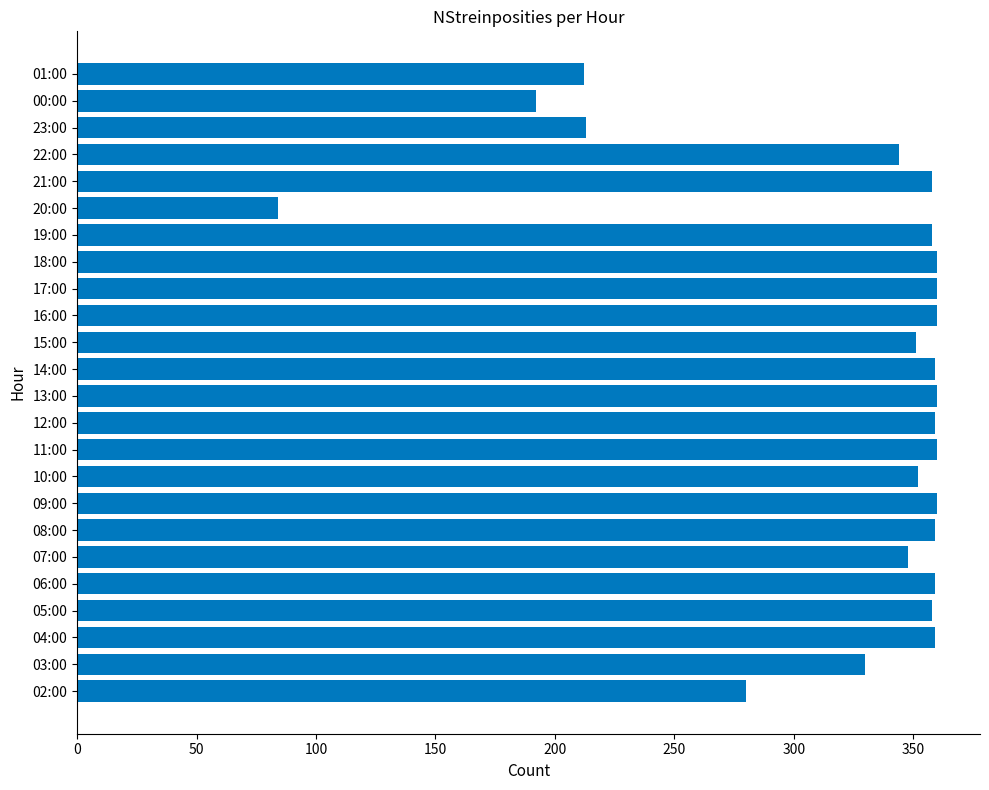

How many data points does each series have?

24